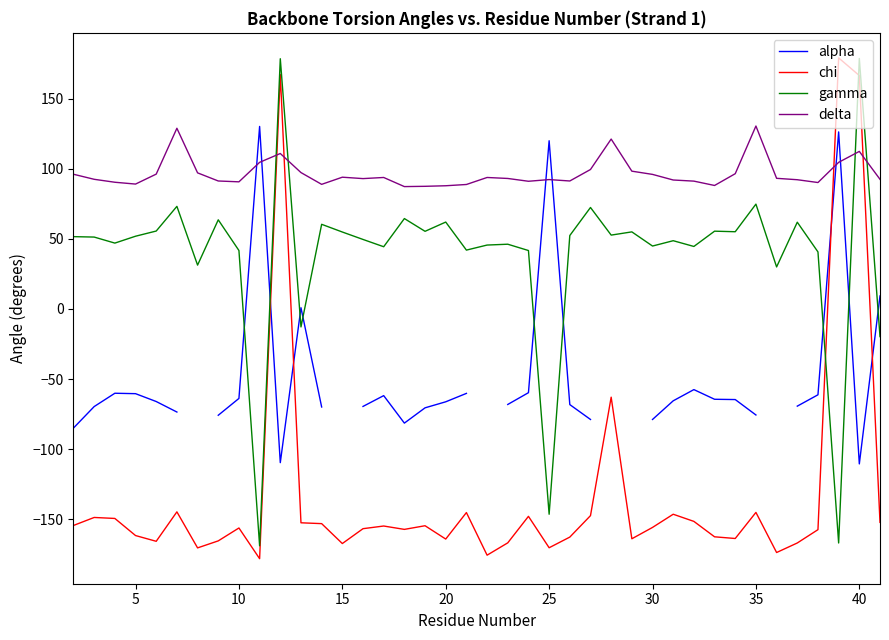

The chi series shows -202.7 at 10. True or false?

False